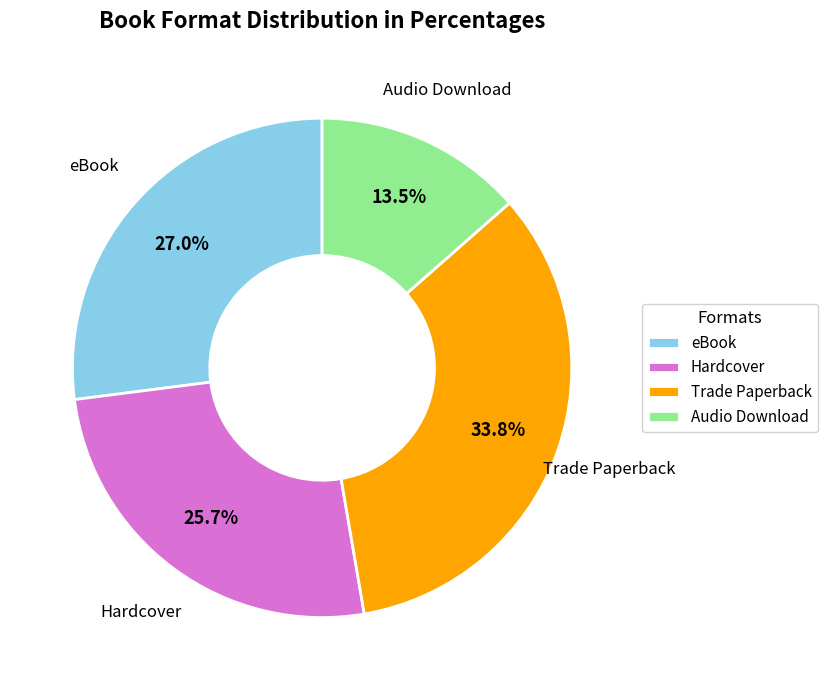

How many slices are in this pie chart?

4